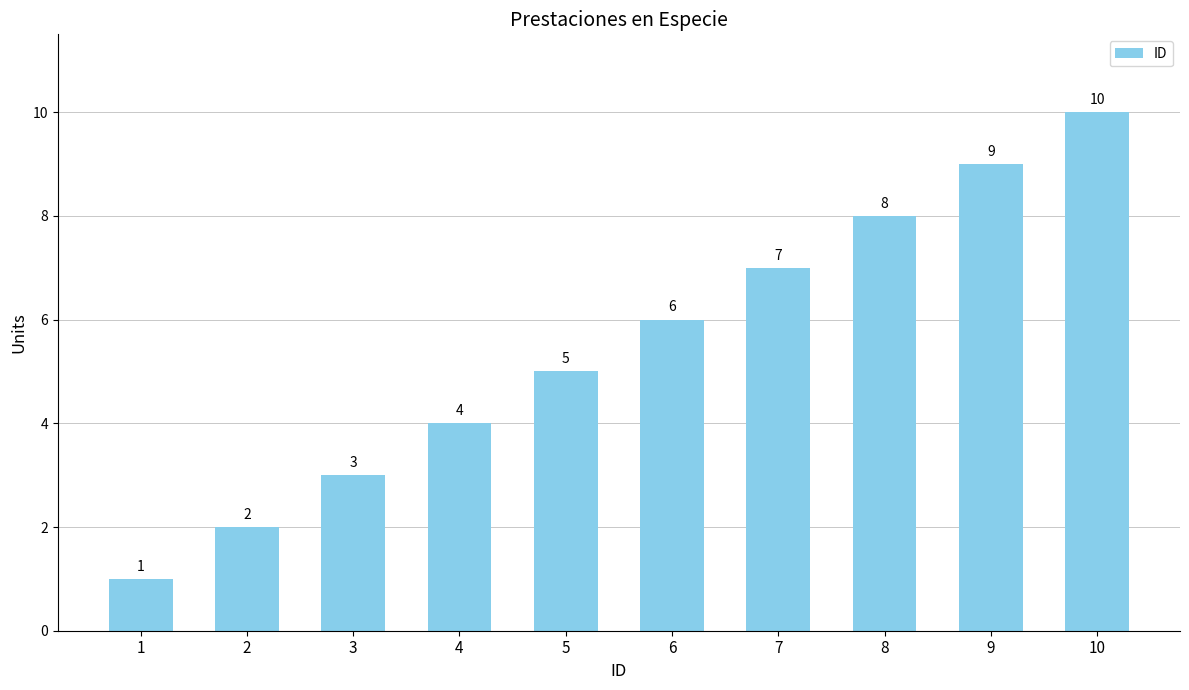

Reading right to left, extract all data points from this chart.

10=10	9=9	8=8	7=7	6=6	5=5	4=4	3=3	2=2	1=1